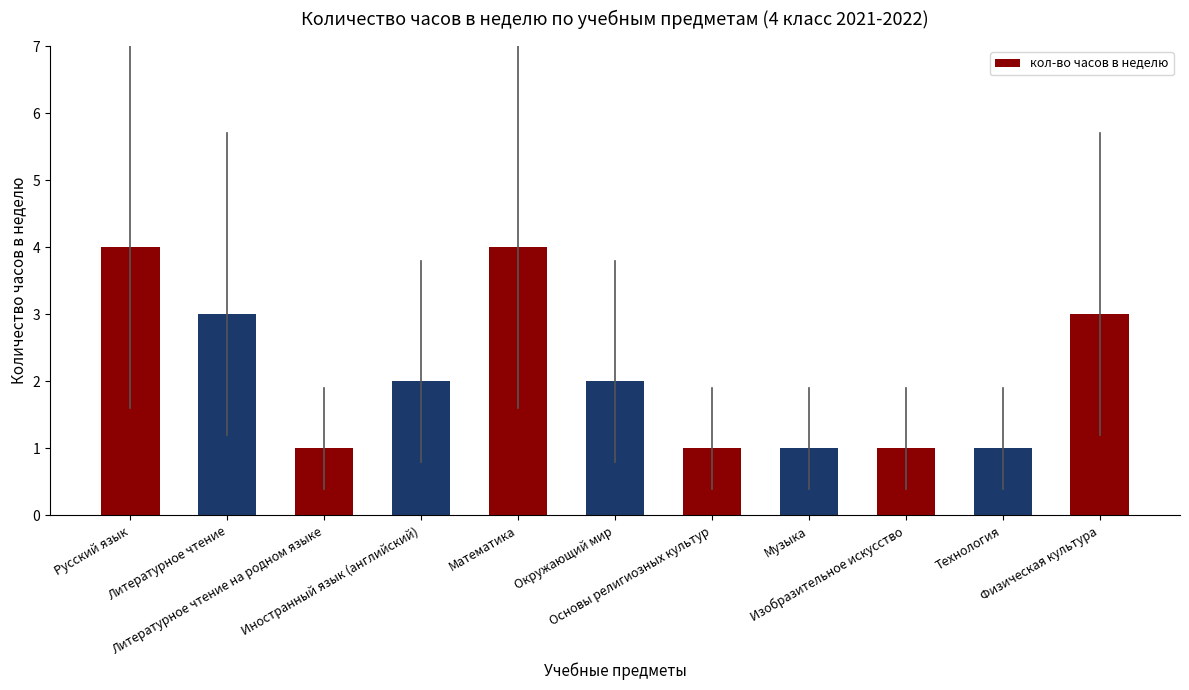

Reading right to left, transcribe all the data shown in this chart.

3	1	1	1	1	2	4	2	1	3	4